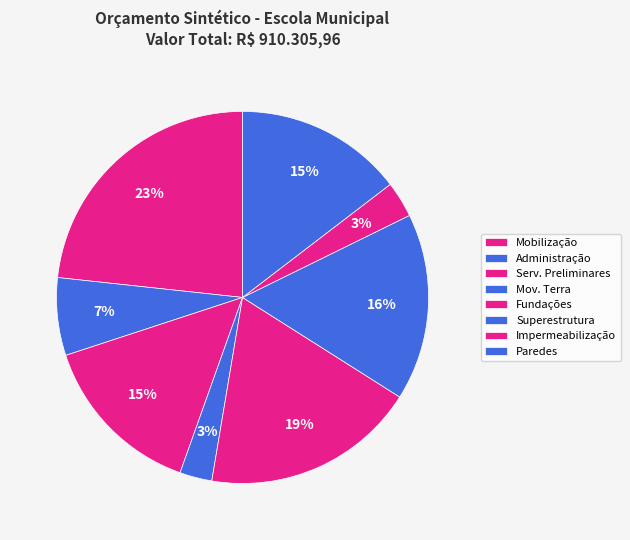

How many segments does this pie chart have?

8